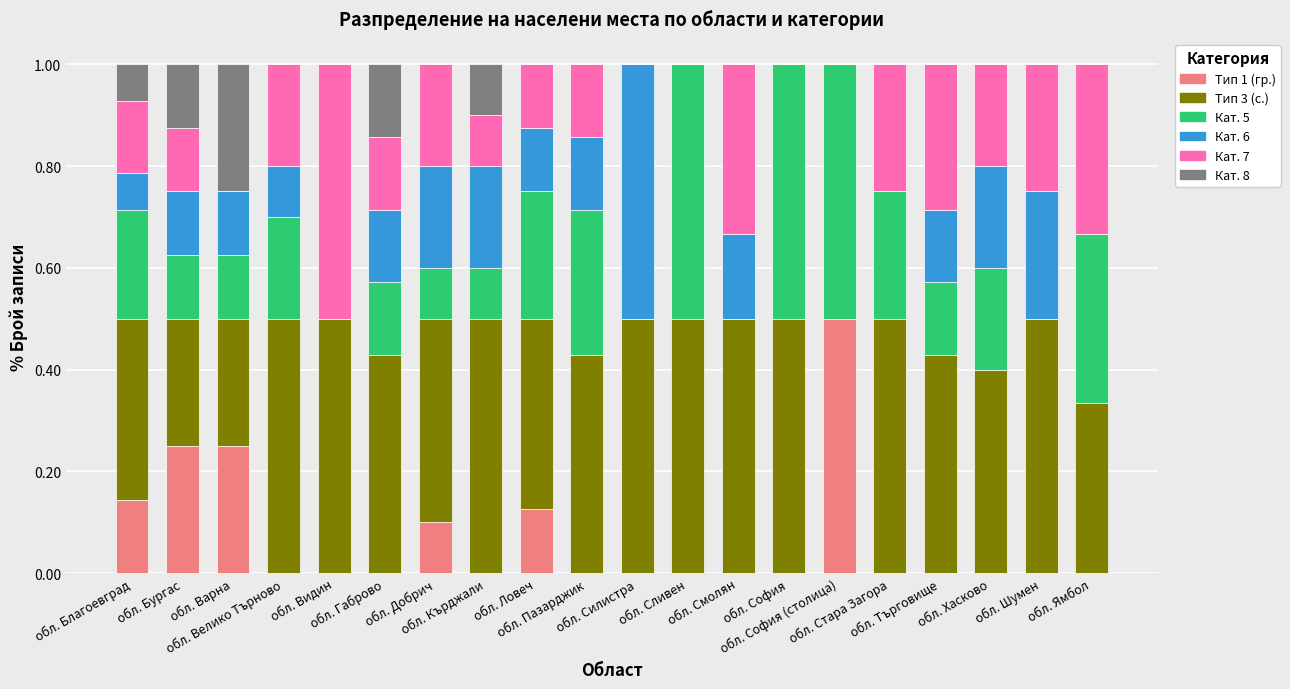

What is the highest value of the Тип 1 (гр.) series?

0.5